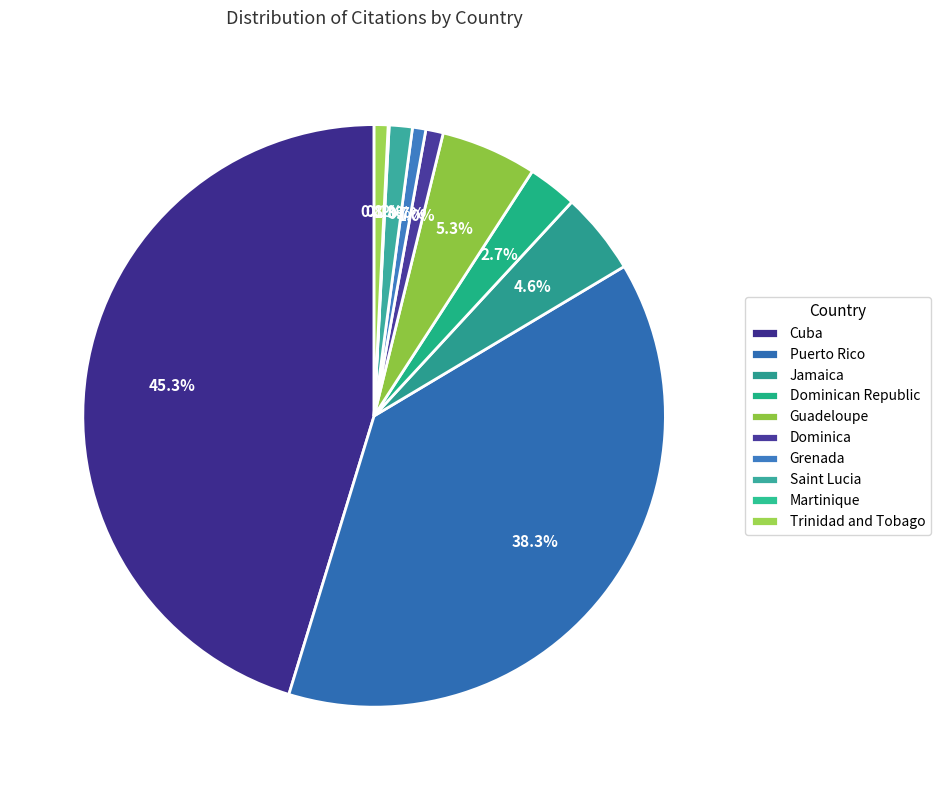

What is the ratio of the value at Puerto Rico to the value at Saint Lucia?

29.9